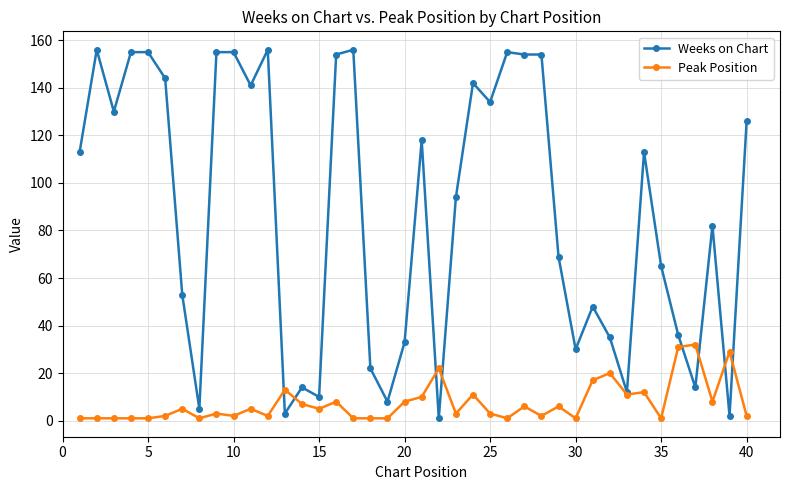

Rank the series by their average value, from lowest to highest.

Peak Position, Weeks on Chart